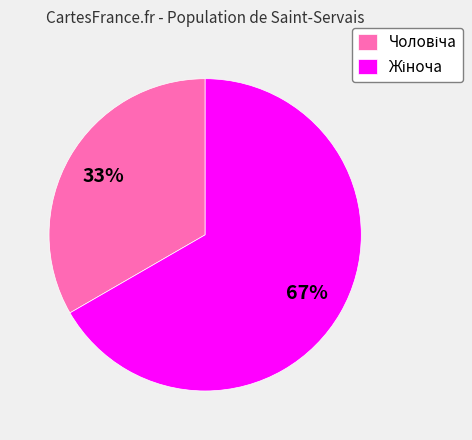

To the nearest percent, what is the average slice percentage?

50%